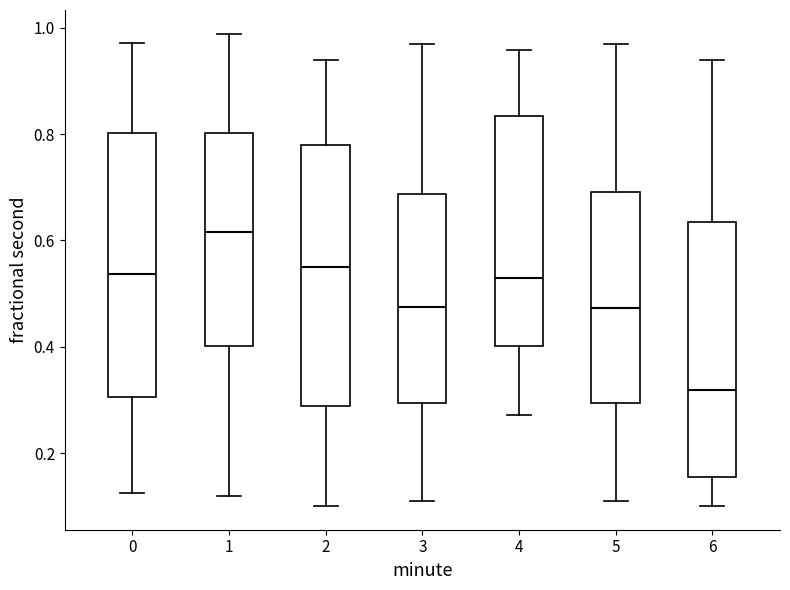

Reading left to right, transcribe this box plot: for each box, give where its median line is, the range the box spans, and where its two whiskers end, as read against the y-axis. The values are not printed on the chart, so give them approximately, as read against the axis.

0: median 0.54, box 0.30 to 0.80, whiskers 0.12 to 0.98
1: median 0.62, box 0.40 to 0.80, whiskers 0.12 to 0.98
2: median 0.54, box 0.28 to 0.78, whiskers 0.10 to 0.94
3: median 0.48, box 0.30 to 0.68, whiskers 0.12 to 0.96
4: median 0.52, box 0.40 to 0.84, whiskers 0.28 to 0.96
5: median 0.48, box 0.30 to 0.70, whiskers 0.12 to 0.96
6: median 0.32, box 0.16 to 0.64, whiskers 0.10 to 0.94